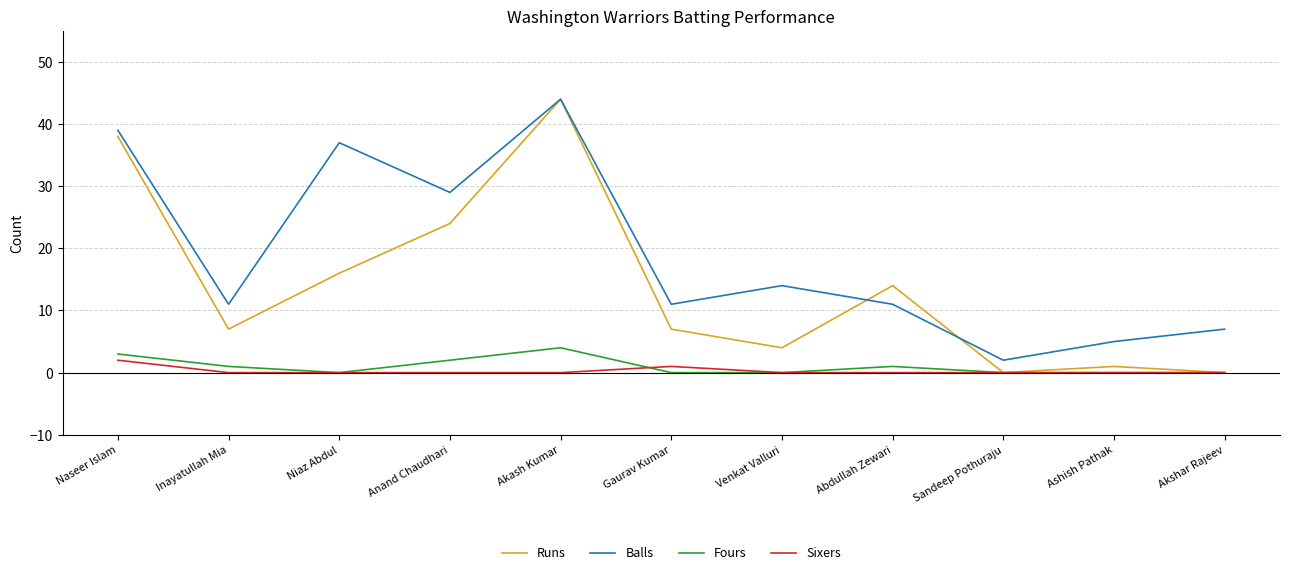

Reading right to left, transcribe all the data shown in this chart.

Runs: Akshar Rajeev=0	Ashish Pathak=1	Sandeep Pothuraju=0	Abdullah Zewari=14	Venkat Valluri=4	Gaurav Kumar=7	Akash Kumar=44	Anand Chaudhari=24	Niaz Abdul=16	Inayatullah Mia=7	Naseer Islam=38
Balls: Akshar Rajeev=7	Ashish Pathak=5	Sandeep Pothuraju=2	Abdullah Zewari=11	Venkat Valluri=14	Gaurav Kumar=11	Akash Kumar=44	Anand Chaudhari=29	Niaz Abdul=37	Inayatullah Mia=11	Naseer Islam=39
Fours: Akshar Rajeev=0	Ashish Pathak=0	Sandeep Pothuraju=0	Abdullah Zewari=1	Venkat Valluri=0	Gaurav Kumar=0	Akash Kumar=4	Anand Chaudhari=2	Niaz Abdul=0	Inayatullah Mia=1	Naseer Islam=3
Sixers: Akshar Rajeev=0	Ashish Pathak=0	Sandeep Pothuraju=0	Abdullah Zewari=0	Venkat Valluri=0	Gaurav Kumar=1	Akash Kumar=0	Anand Chaudhari=0	Niaz Abdul=0	Inayatullah Mia=0	Naseer Islam=2